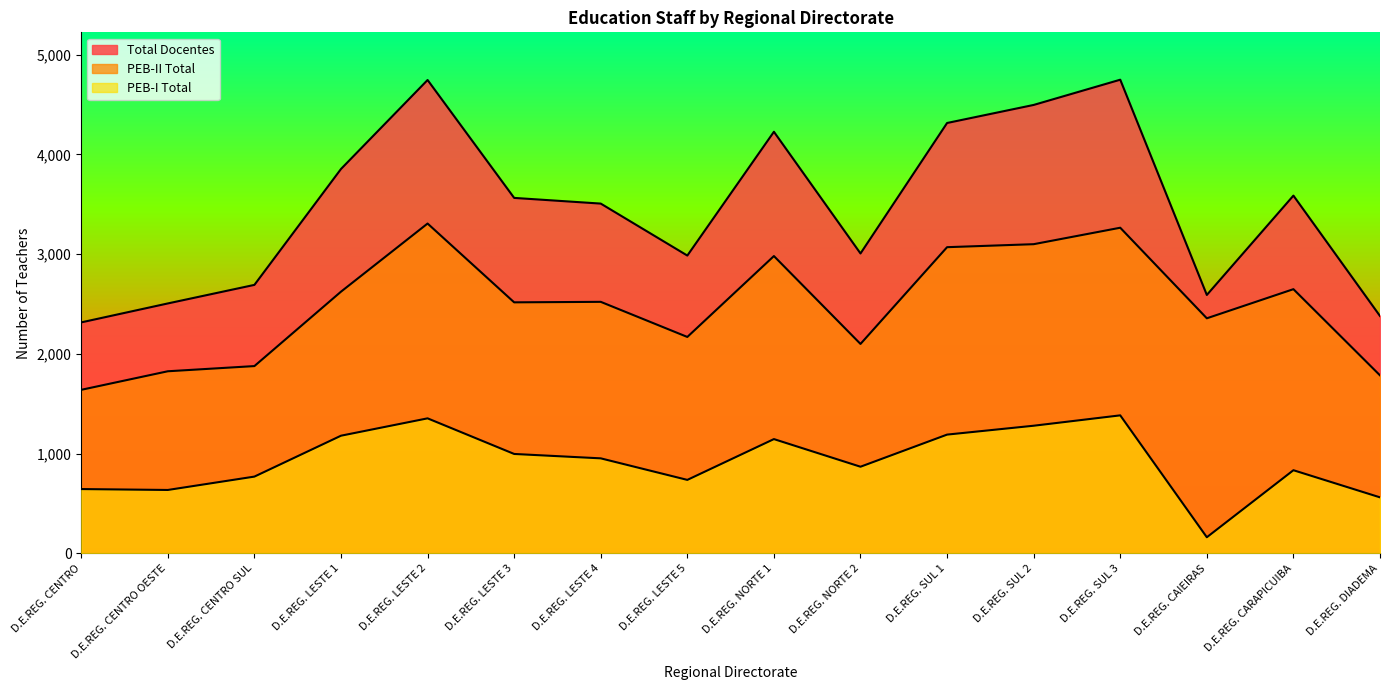

Is the value of Total Docentes at D.E.REG. NORTE 2 greater than the value of PEB-I Total at D.E.REG. CENTRO SUL?

Yes